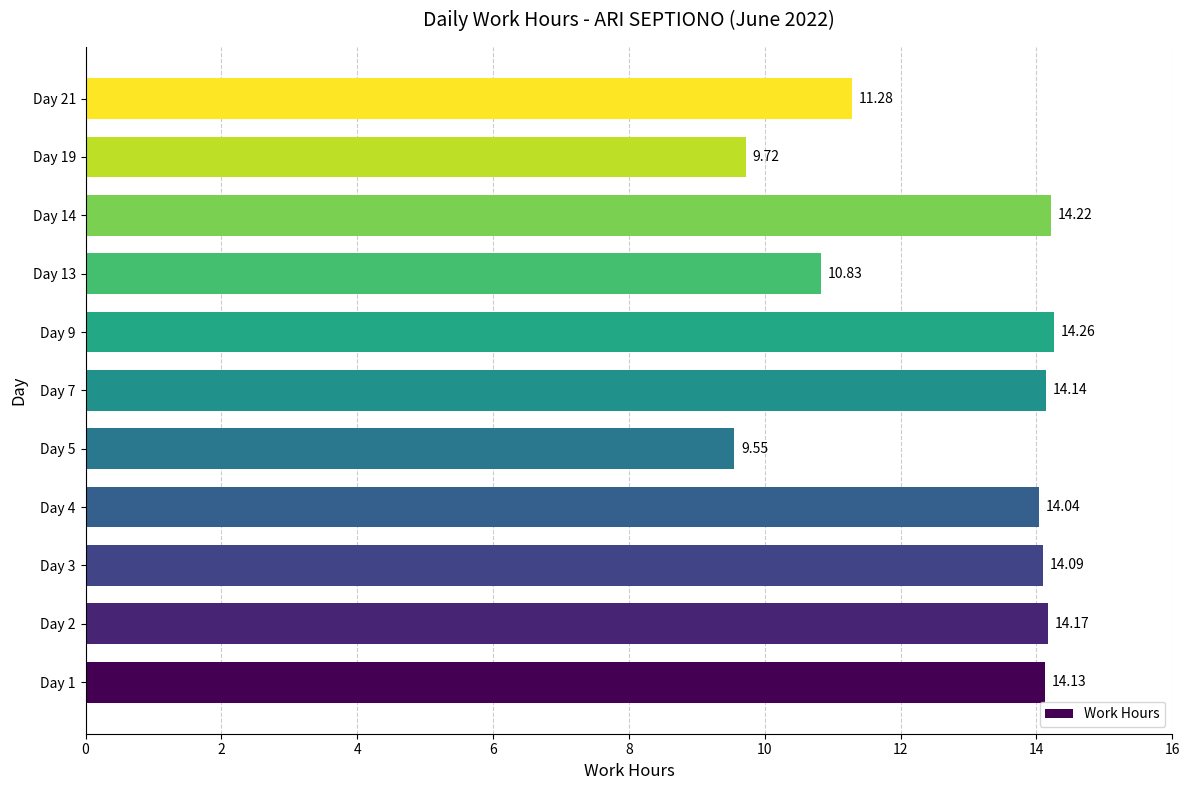

What is the ratio of the value at Day 21 to the value at Day 7?

0.8